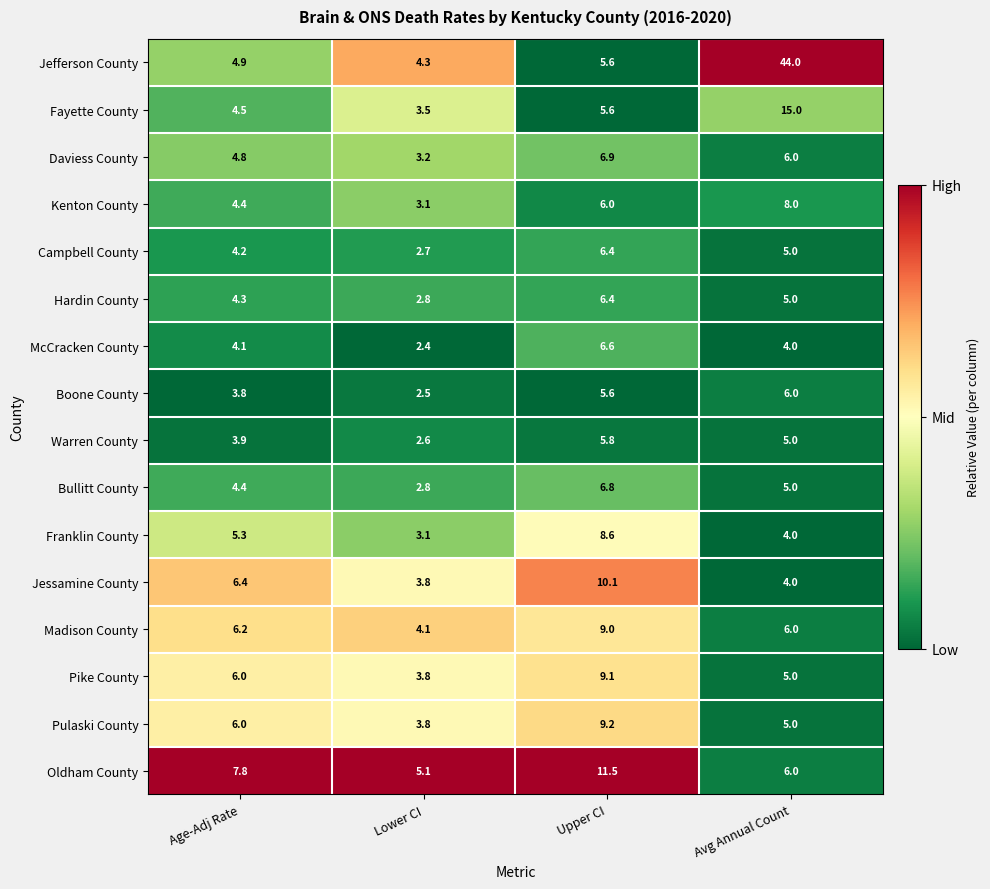

The Jessamine County series shows 10.1 at Upper CI. True or false?

True